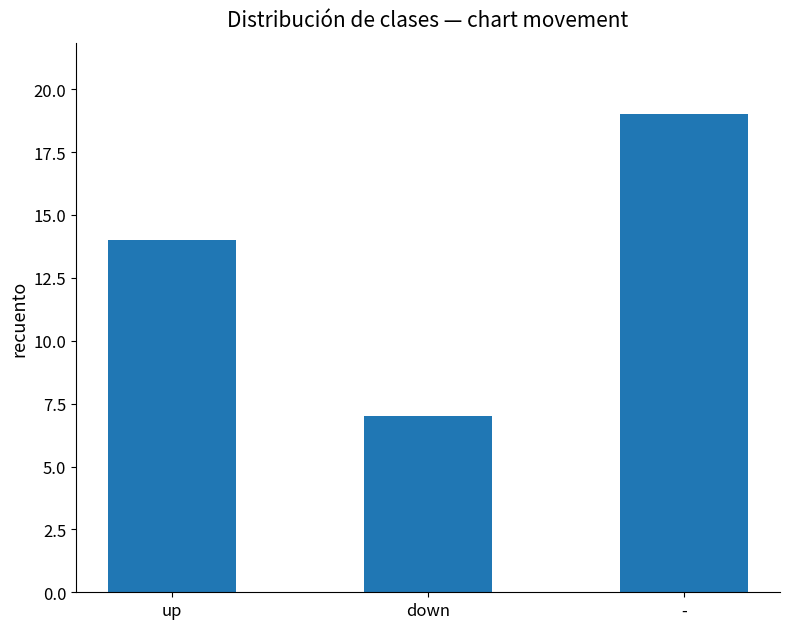

At which category does the chart reach its minimum across all series?

down